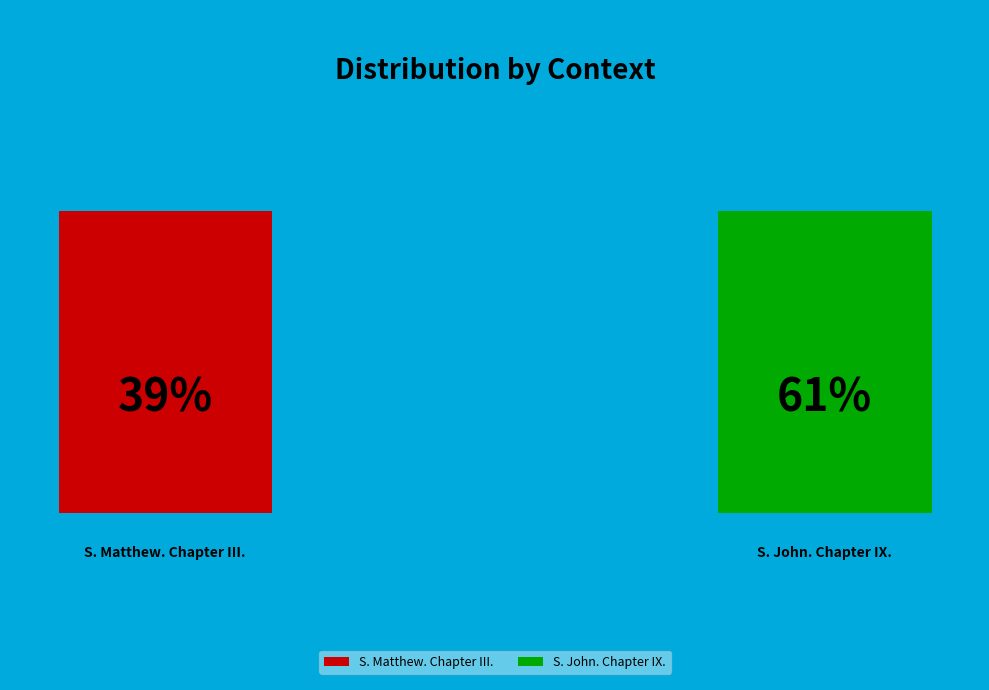

Rank the categories by value from highest to lowest.

S. John. Chapter IX., S. Matthew. Chapter III.